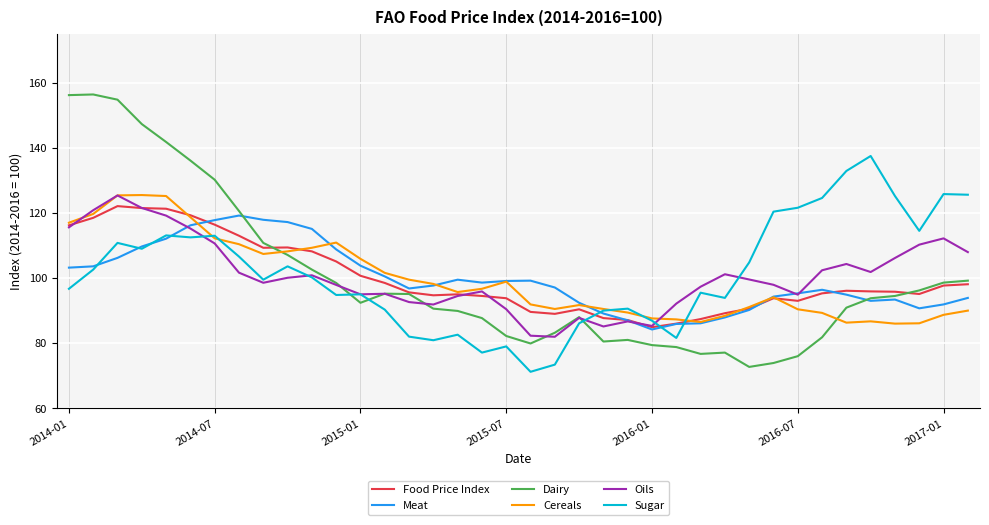

Which series has the largest range (max minus min)?

Dairy